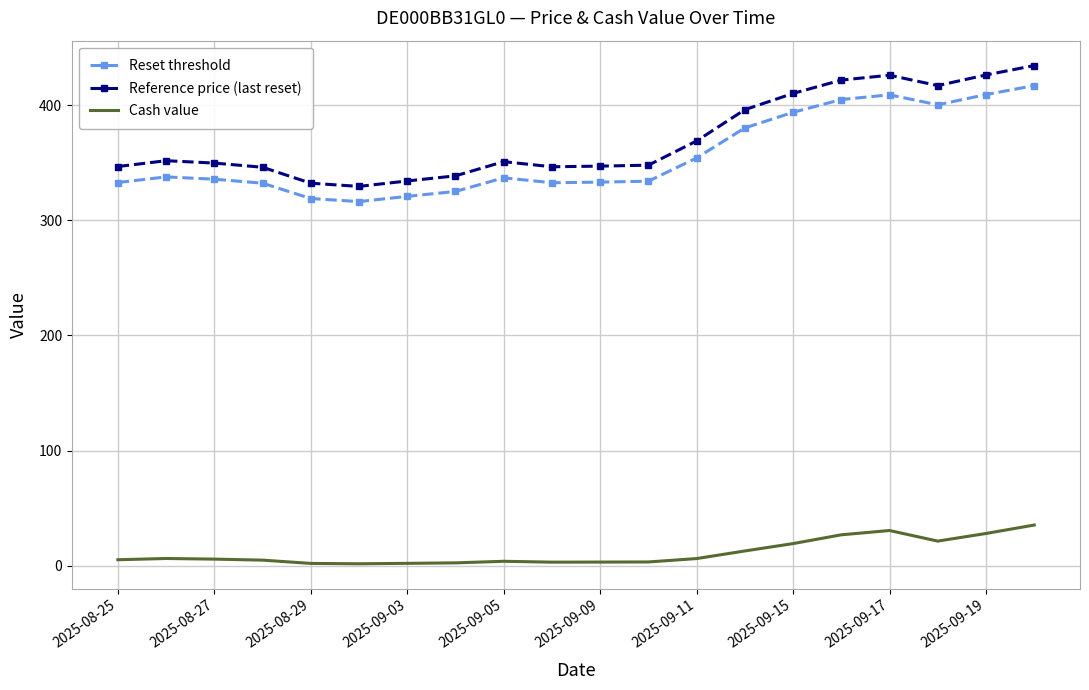

Which series has the largest range (max minus min)?

Reference price (last reset)